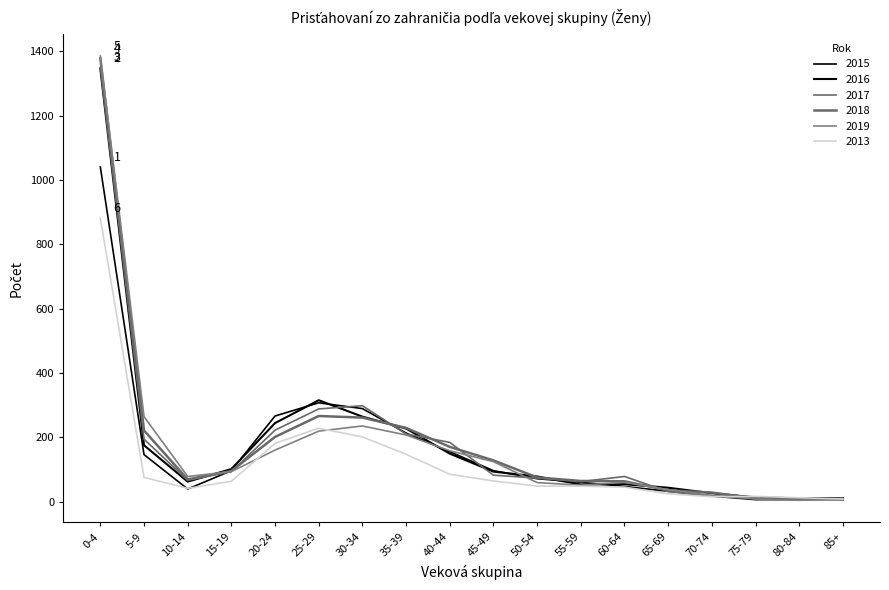

What position from the left is 40-44?

9